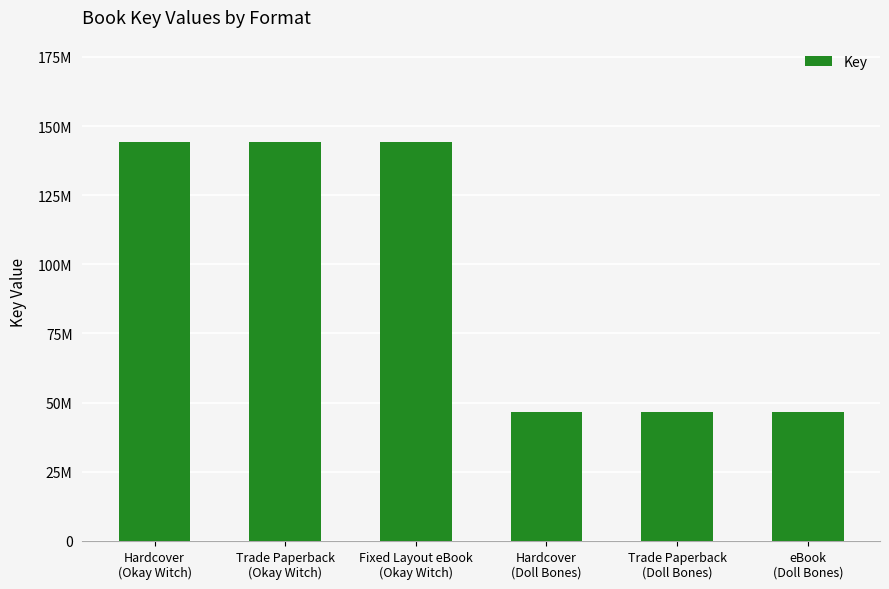

What is the difference between the maximum and minimum values?

97518843